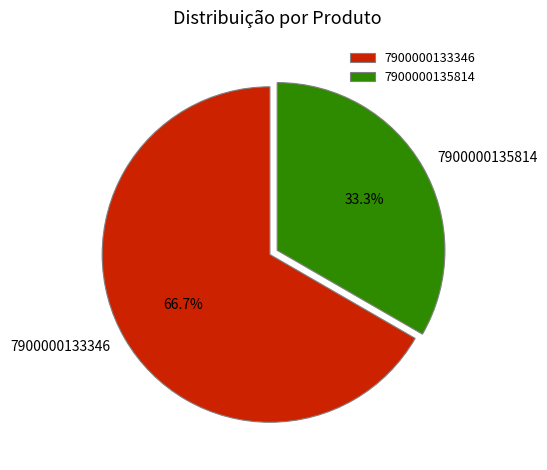

Is it true that 7900000135814 is 33% of the pie?

True